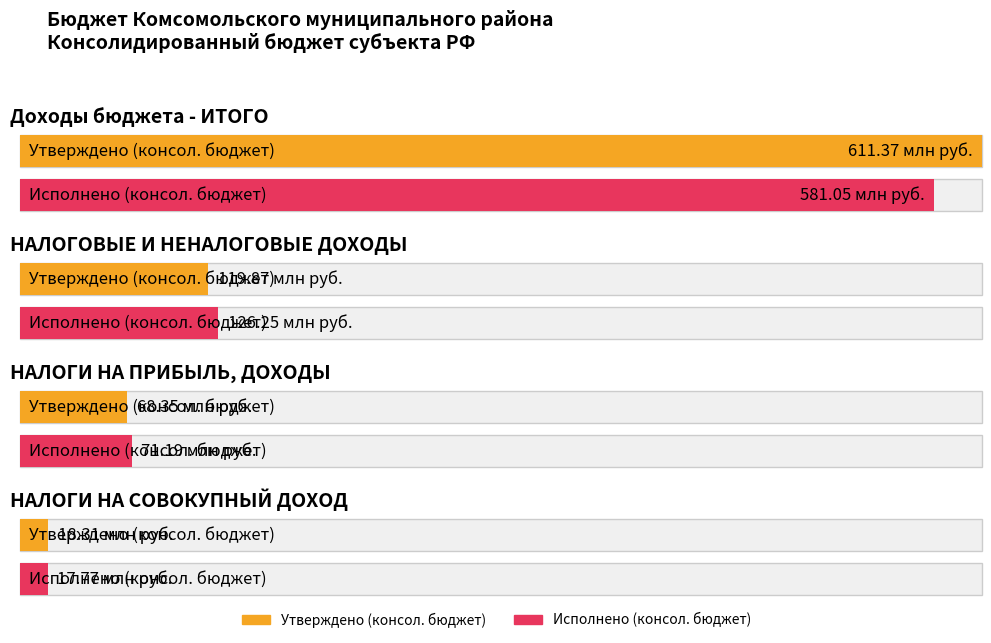

What is the label of the 3rd bar from the right?

НАЛОГОВЫЕ И НЕНАЛОГОВЫЕ ДОХОДЫ